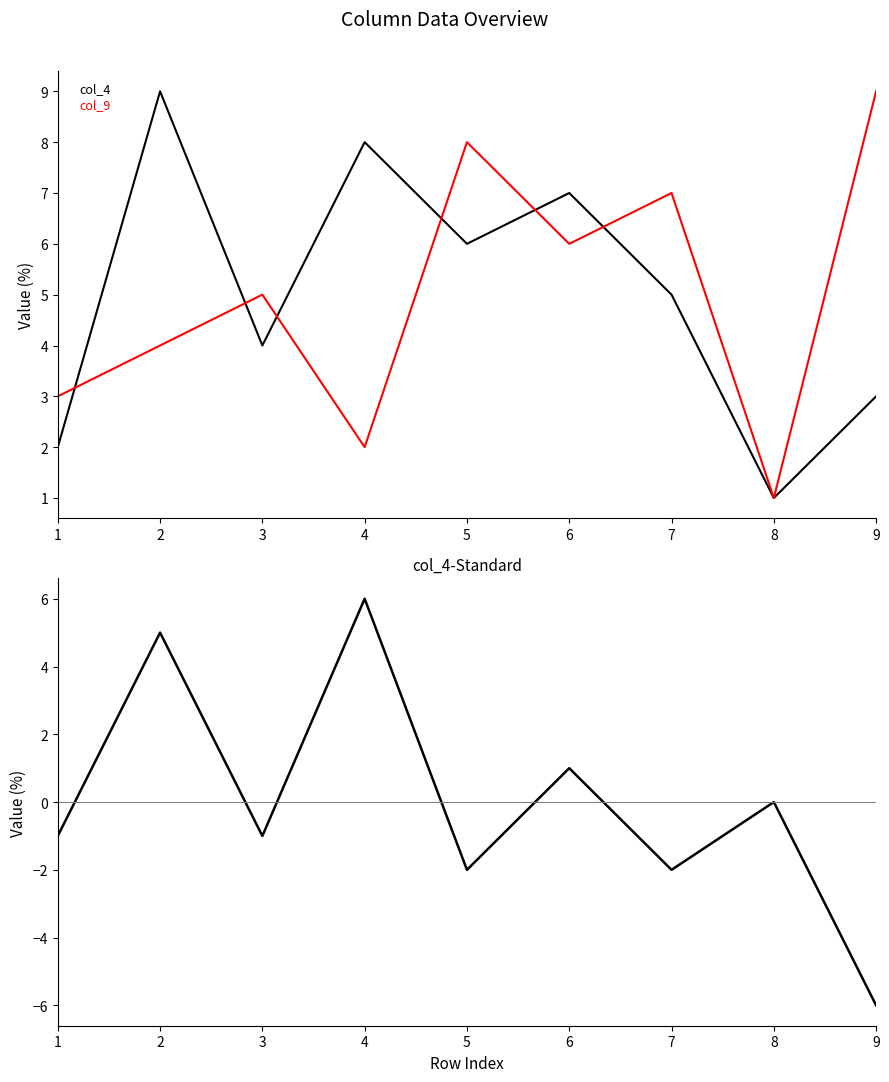

Reading right to left, what are all the values shown in this chart?

col_4: 9=3	8=1	7=5	6=7	5=6	4=8	3=4	2=9	1=2
col_9: 9=9	8=1	7=7	6=6	5=8	4=2	3=5	2=4	1=3
col_4-col_9: 9=-6	8=0	7=-2	6=1	5=-2	4=6	3=-1	2=5	1=-1